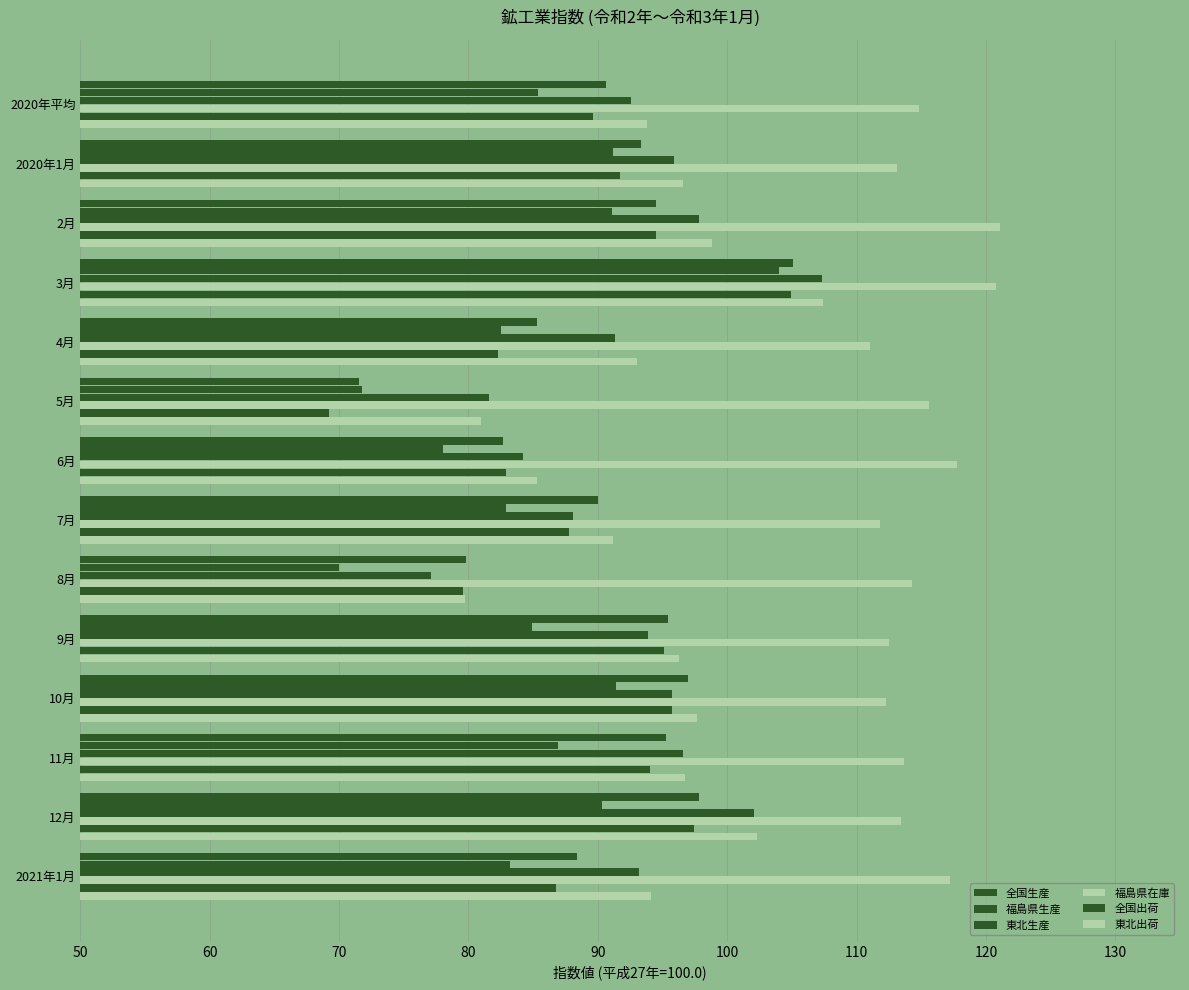

Reading left to right, list all the values displayed in this chart.

全国生産: 90.6	93.3	94.5	105.1	85.3	71.5	82.7	90.0	79.8	95.4	97.0	95.3	97.8	88.4
福島県生産: 85.4	91.2	91.1	104.0	82.5	71.8	78.0	82.9	70.0	84.9	91.4	86.9	90.3	83.2
東北生産: 92.6	95.9	97.8	107.3	91.3	81.6	84.2	88.1	77.1	93.9	95.7	96.6	102.1	93.2
福島県在庫: 114.8	113.1	121.1	120.8	111.0	115.6	117.8	111.8	114.3	112.5	112.3	113.7	113.4	117.2
全国出荷: 89.6	91.7	94.5	104.9	82.3	69.2	82.9	87.8	79.6	95.1	95.7	94.0	97.4	86.8
東北出荷: 93.8	96.6	98.8	107.4	93.0	81.0	85.3	91.2	79.7	96.3	97.7	96.7	102.3	94.1